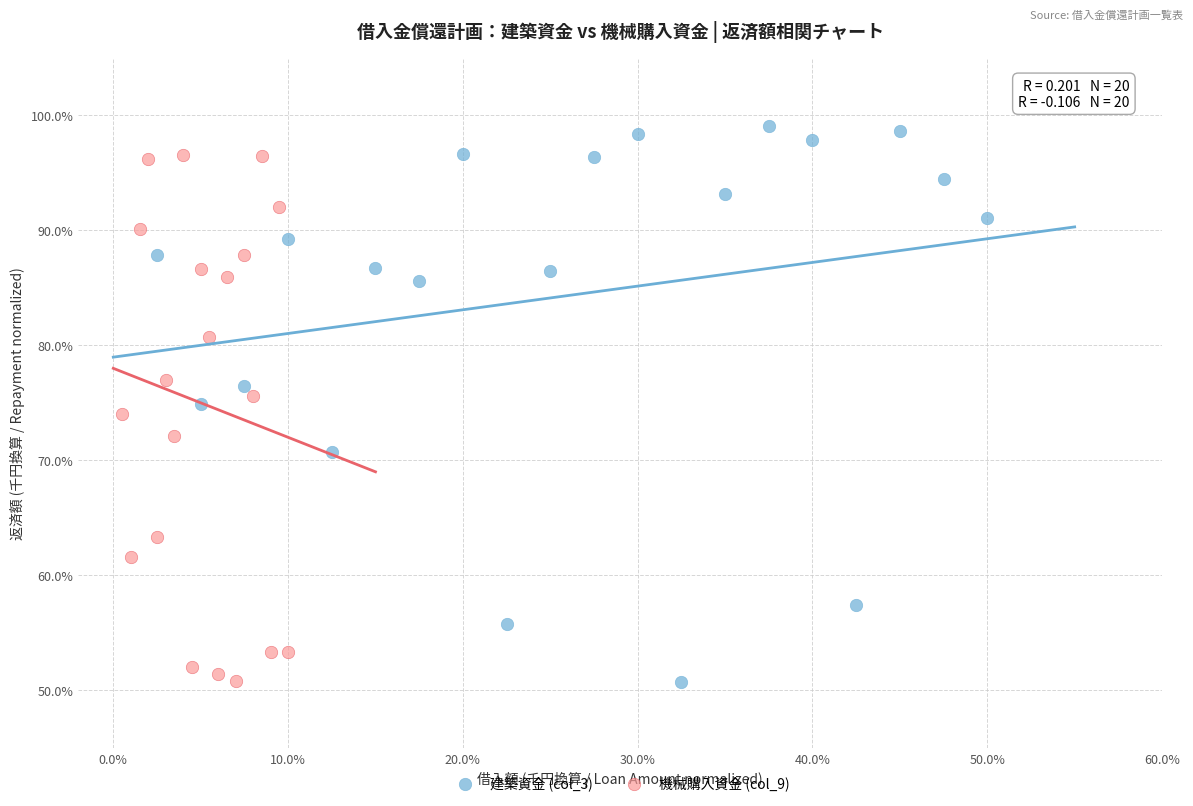

What are all the series names shown in the legend?

建築資金 (col_3), 機械購入資金 (col_9)